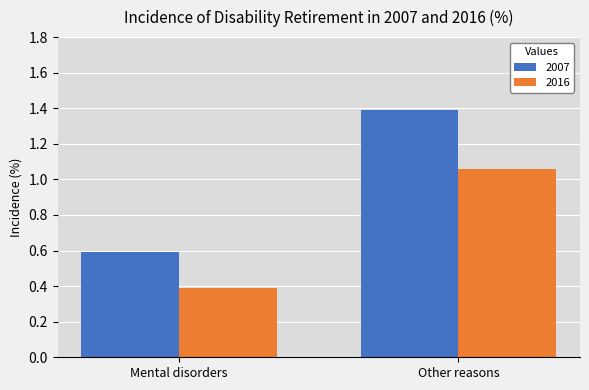

How many 2007 values are between 0 and 1?

1